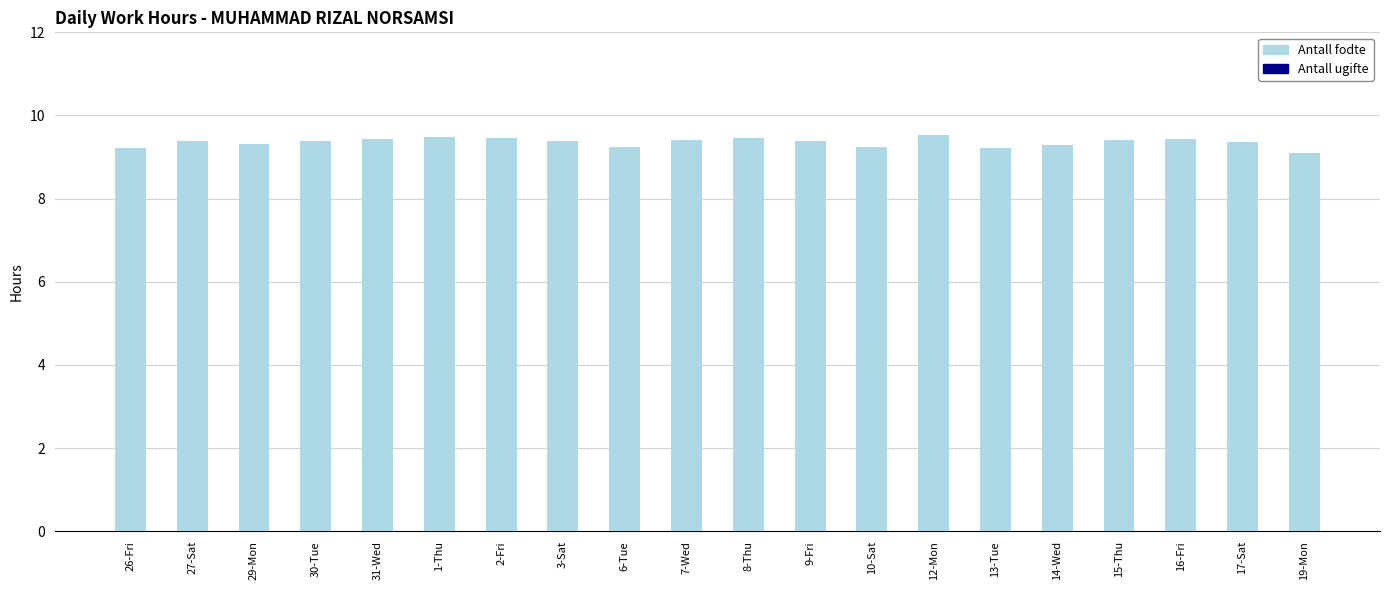

What position from the right is 14-Wed?

5